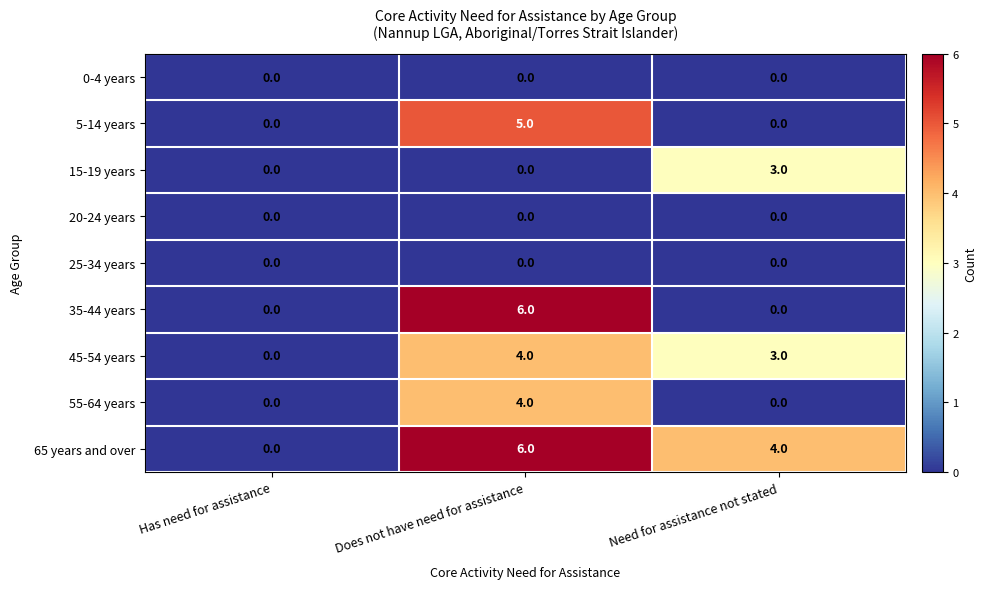

Reading left to right, what are all the values shown in this chart?

0-4 years: Has need for assistance=0	Does not have need for assistance=0	Need for assistance not stated=0
5-14 years: Has need for assistance=0	Does not have need for assistance=5	Need for assistance not stated=0
15-19 years: Has need for assistance=0	Does not have need for assistance=0	Need for assistance not stated=3
20-24 years: Has need for assistance=0	Does not have need for assistance=0	Need for assistance not stated=0
25-34 years: Has need for assistance=0	Does not have need for assistance=0	Need for assistance not stated=0
35-44 years: Has need for assistance=0	Does not have need for assistance=6	Need for assistance not stated=0
45-54 years: Has need for assistance=0	Does not have need for assistance=4	Need for assistance not stated=3
55-64 years: Has need for assistance=0	Does not have need for assistance=4	Need for assistance not stated=0
65 years and over: Has need for assistance=0	Does not have need for assistance=6	Need for assistance not stated=4